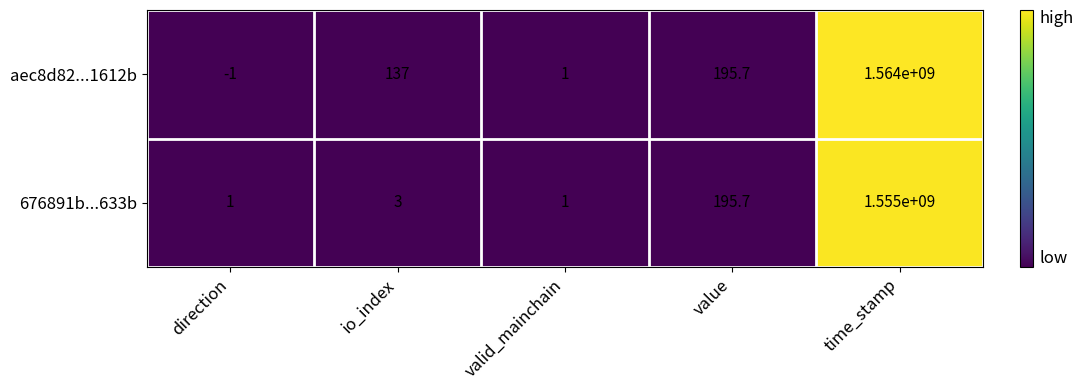

Which series changed the most between direction and io_index?

aec8d82...1612b